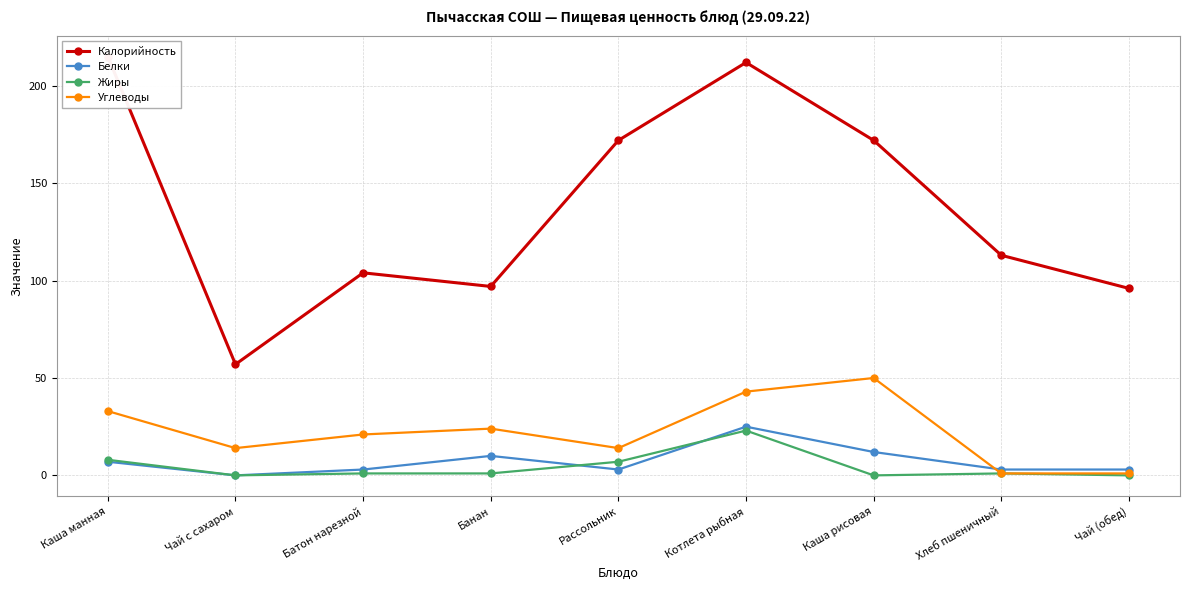

Where is Калорийность nearest to the value 136?

Хлеб пшеничный